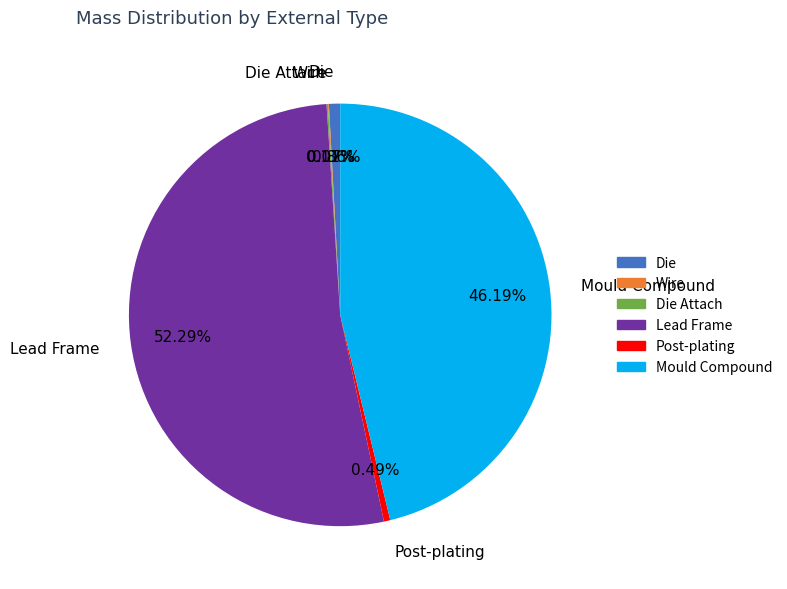

To the nearest percent, what is the average slice percentage?

17%